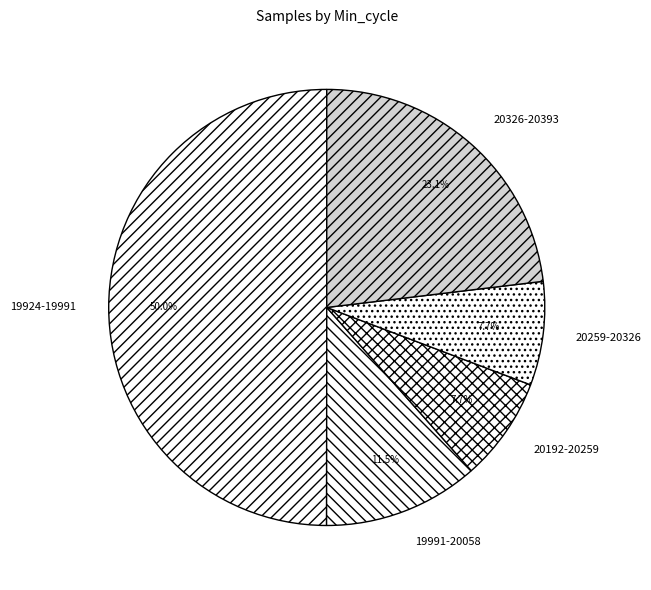

Combined, what portion of the pie is 19991-20058 and 20192-20259?

19.2%